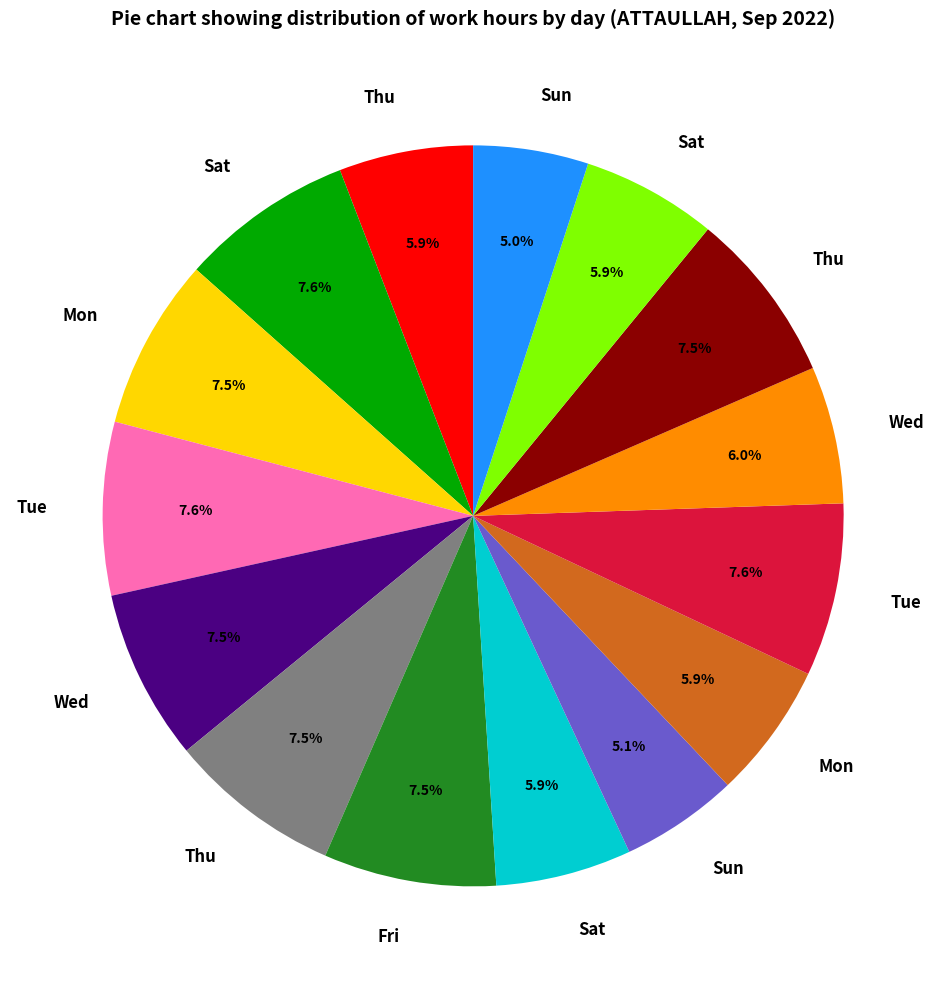

Is there a majority slice in this chart?

No